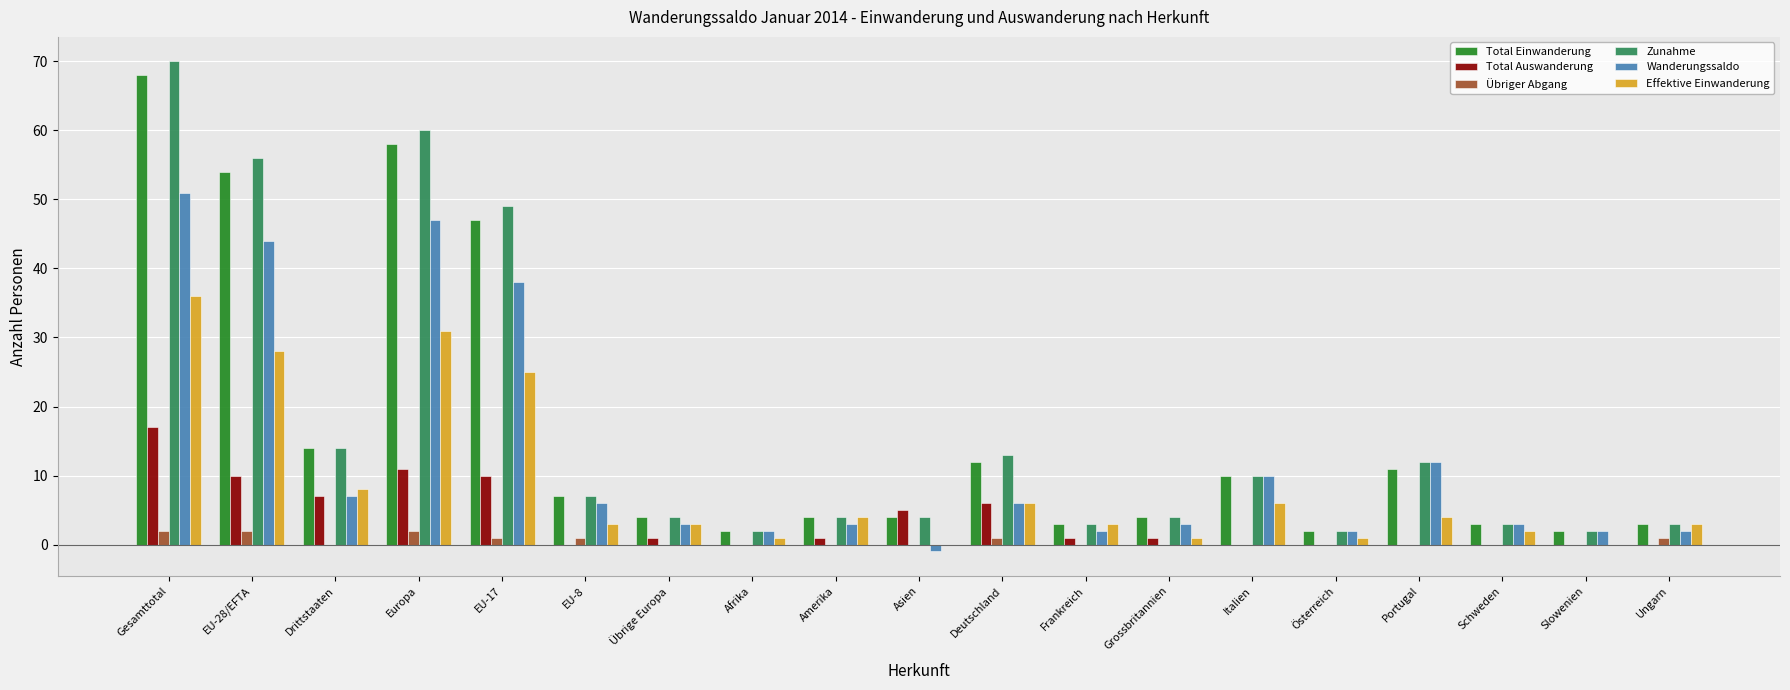

How many groups of bars are there?

19